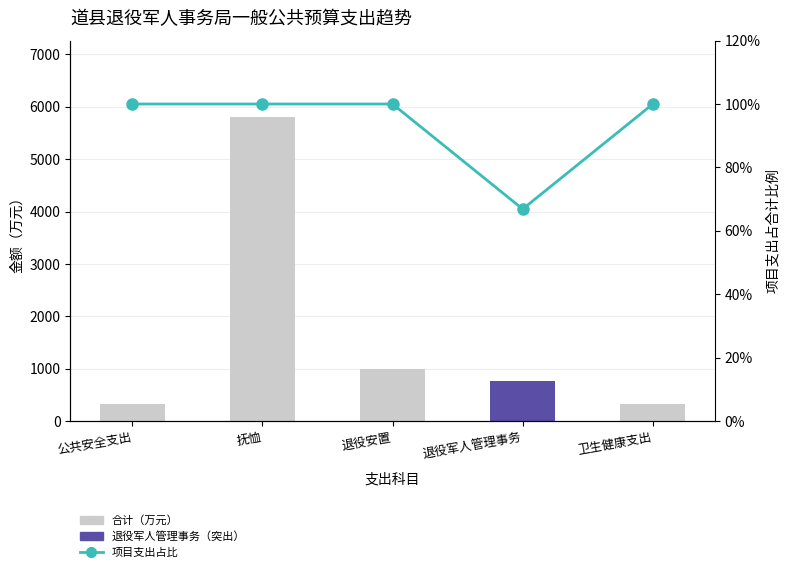

Which has a higher value, 退役军人管理事务 or 公共安全支出?

退役军人管理事务